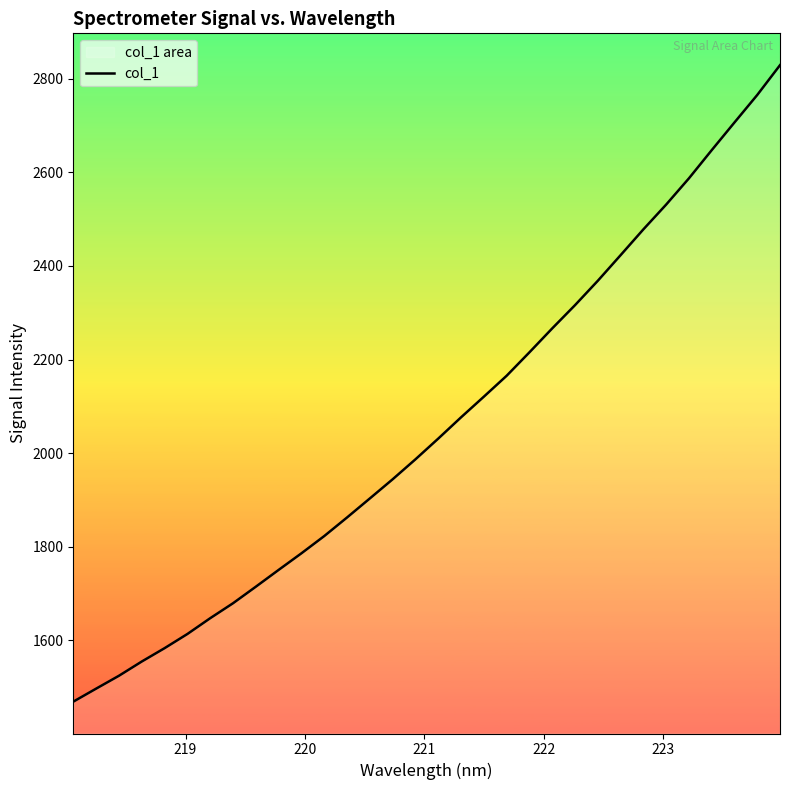

What is the difference between the maximum and minimum values?

1360.0